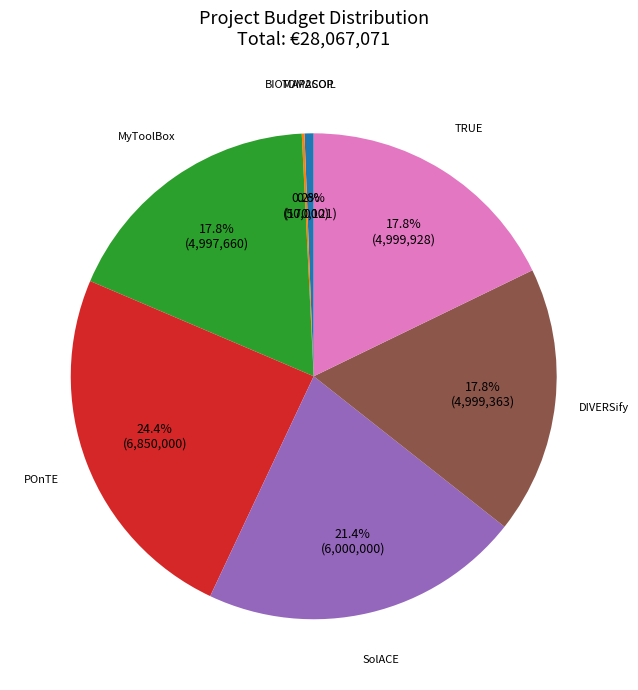

Does TRUE represent more than half of the total?

No